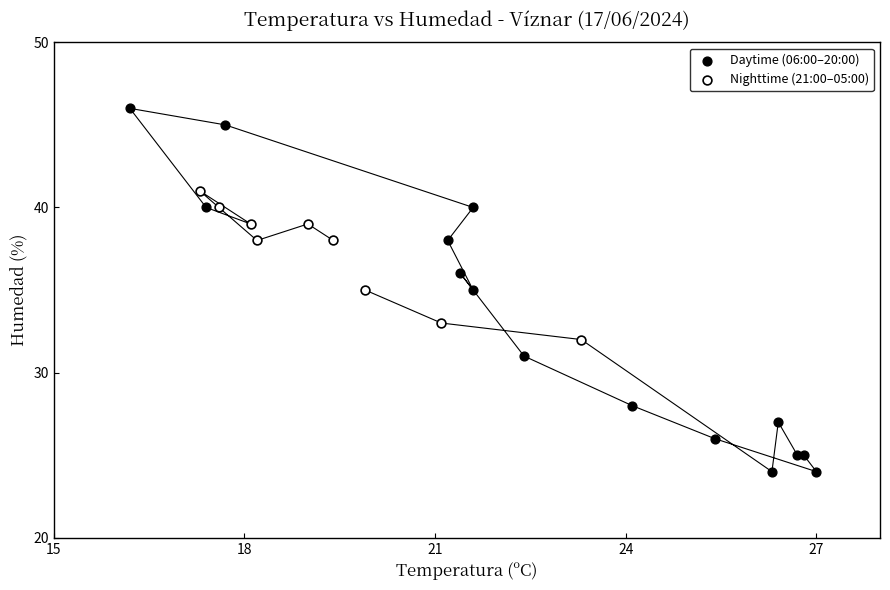

Which series has the widest spread of Y values?

Daytime (06:00–20:00)